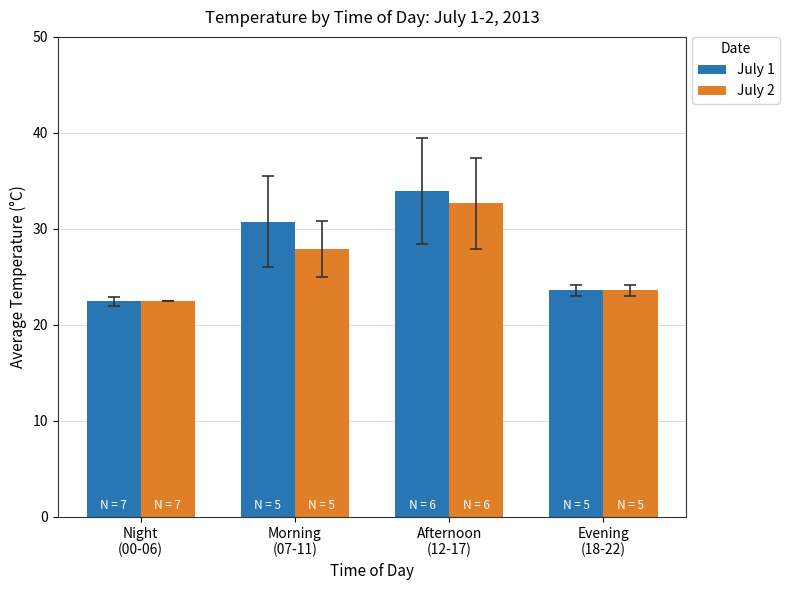

Is the value of July 1 at Evening
(18-22) greater than the value of July 2 at Afternoon
(12-17)?

No